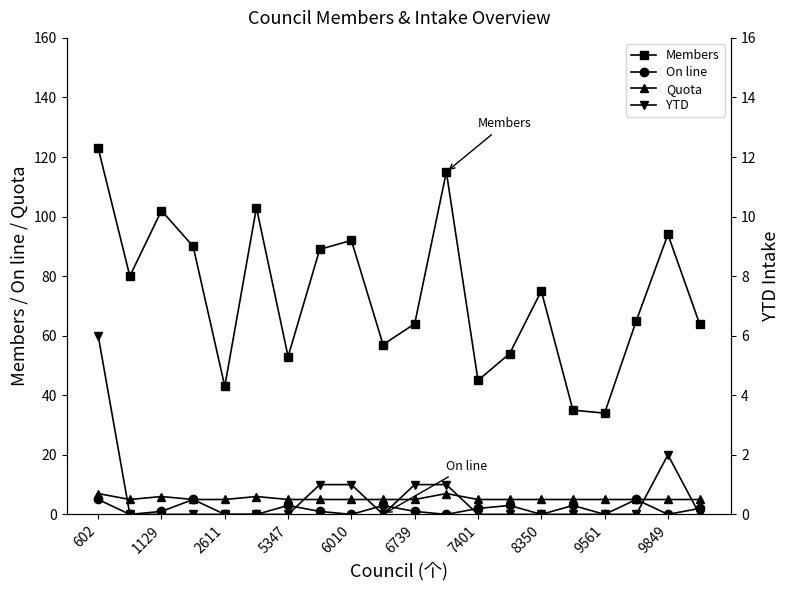

What is the lowest value of the Quota series?

5